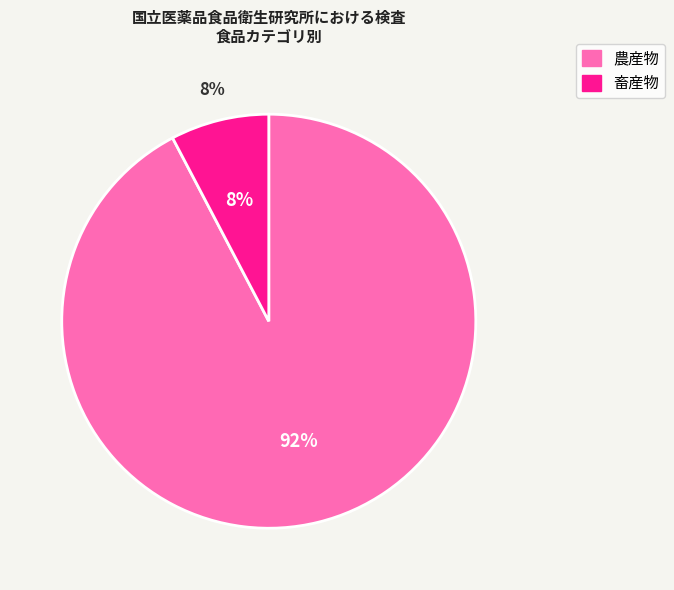

Is it true that 畜産物 is 8% of the pie?

True